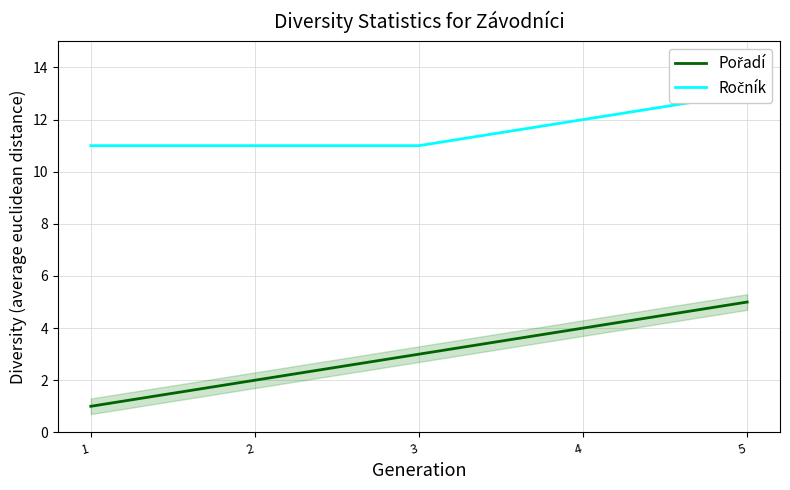

Where does the Pořadí series first go above 3?

4